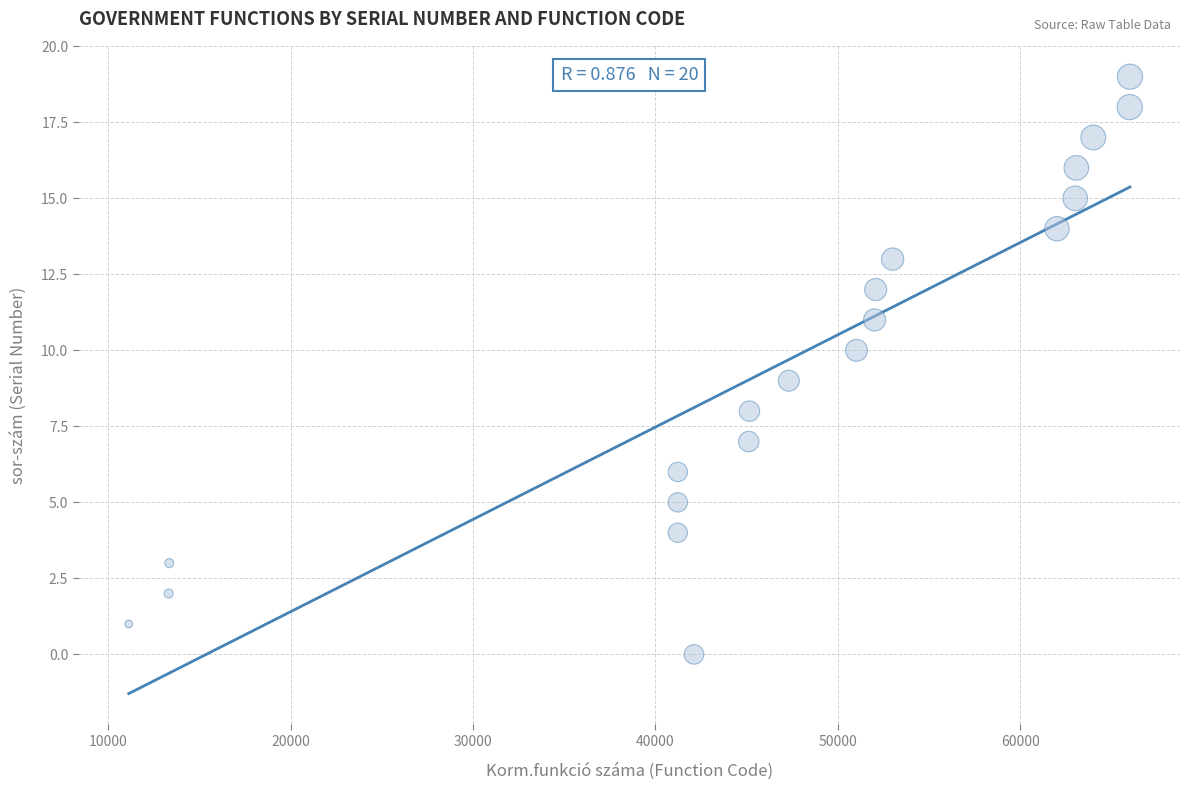

What is the range of X values (max minus min)?

54890